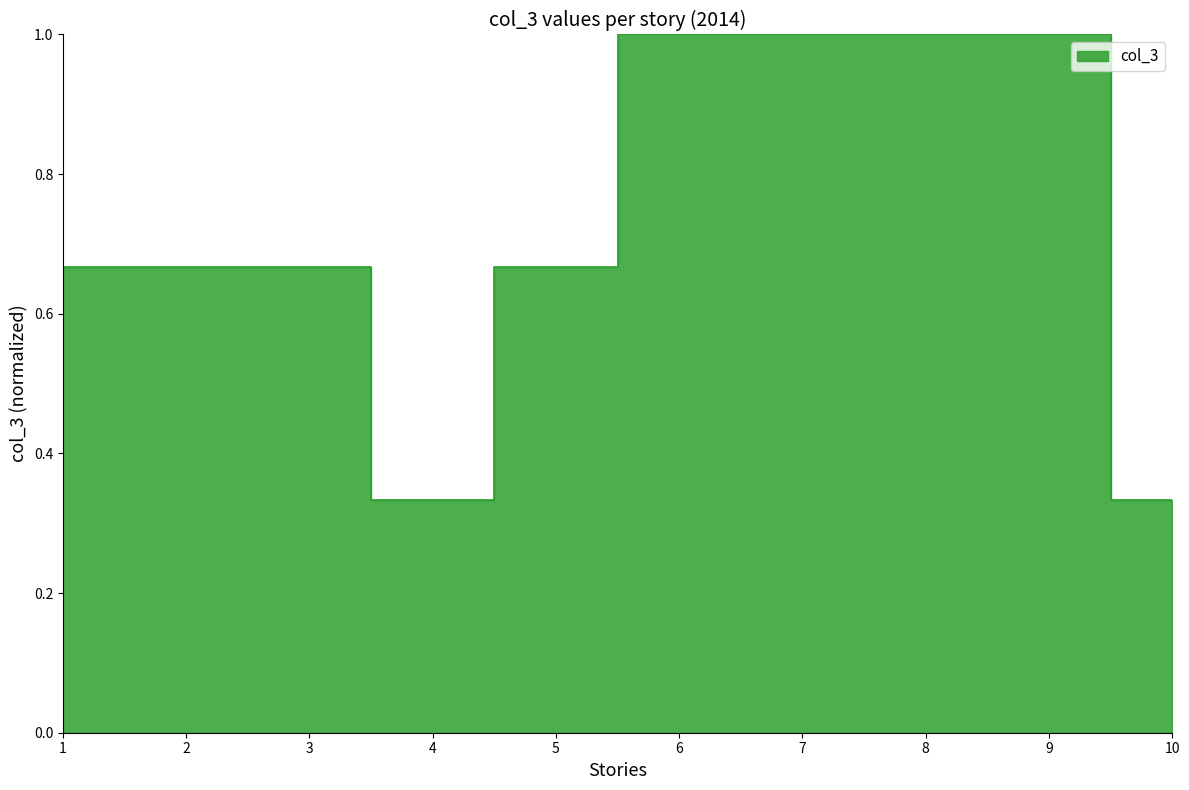

True or false: the data has more than 2 interior local peaks.

False